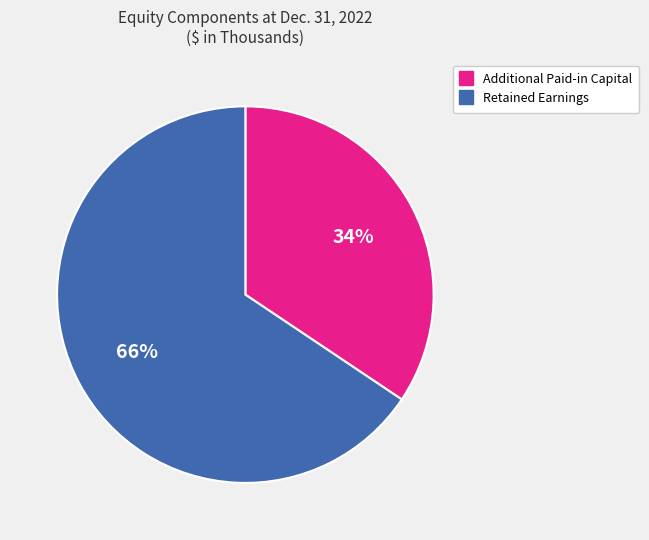

Does any single category account for the majority?

Yes